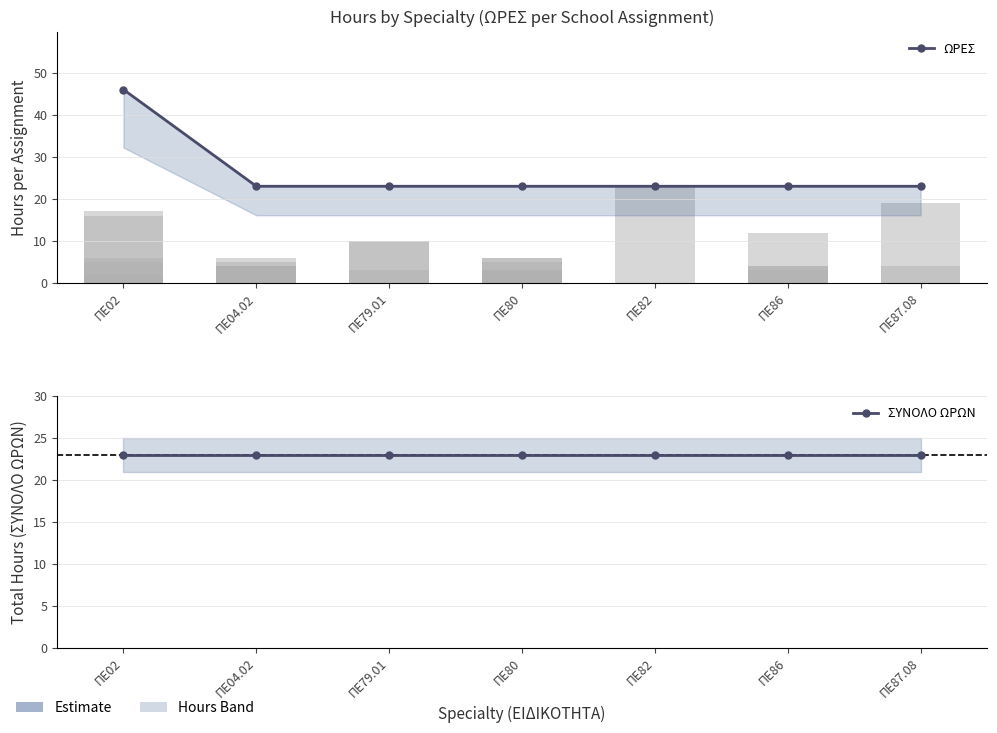

Which series has the largest total across all categories?

ΩΡΕΣ